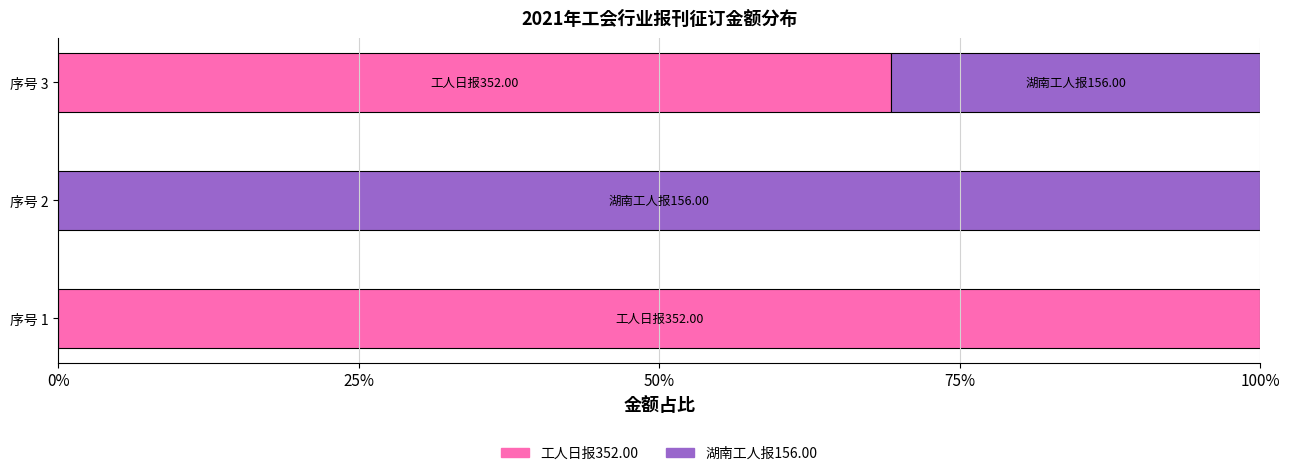

What is the average value of the 工人日报352.00 series?

235